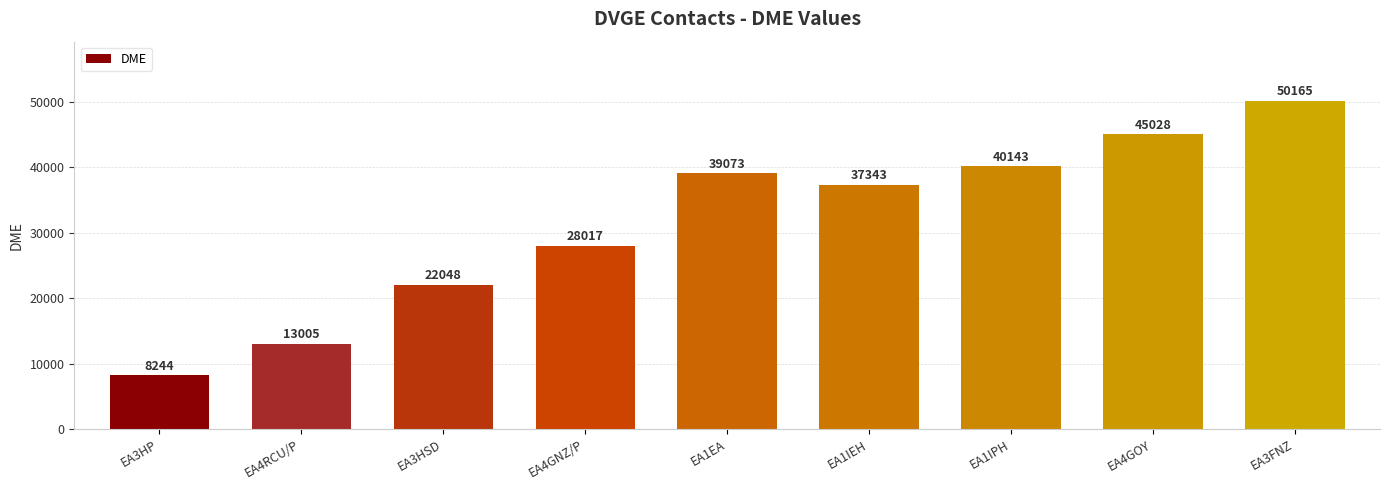

Approximately how many times larger is the value at EA3FNZ compared to EA1IPH?

1.2